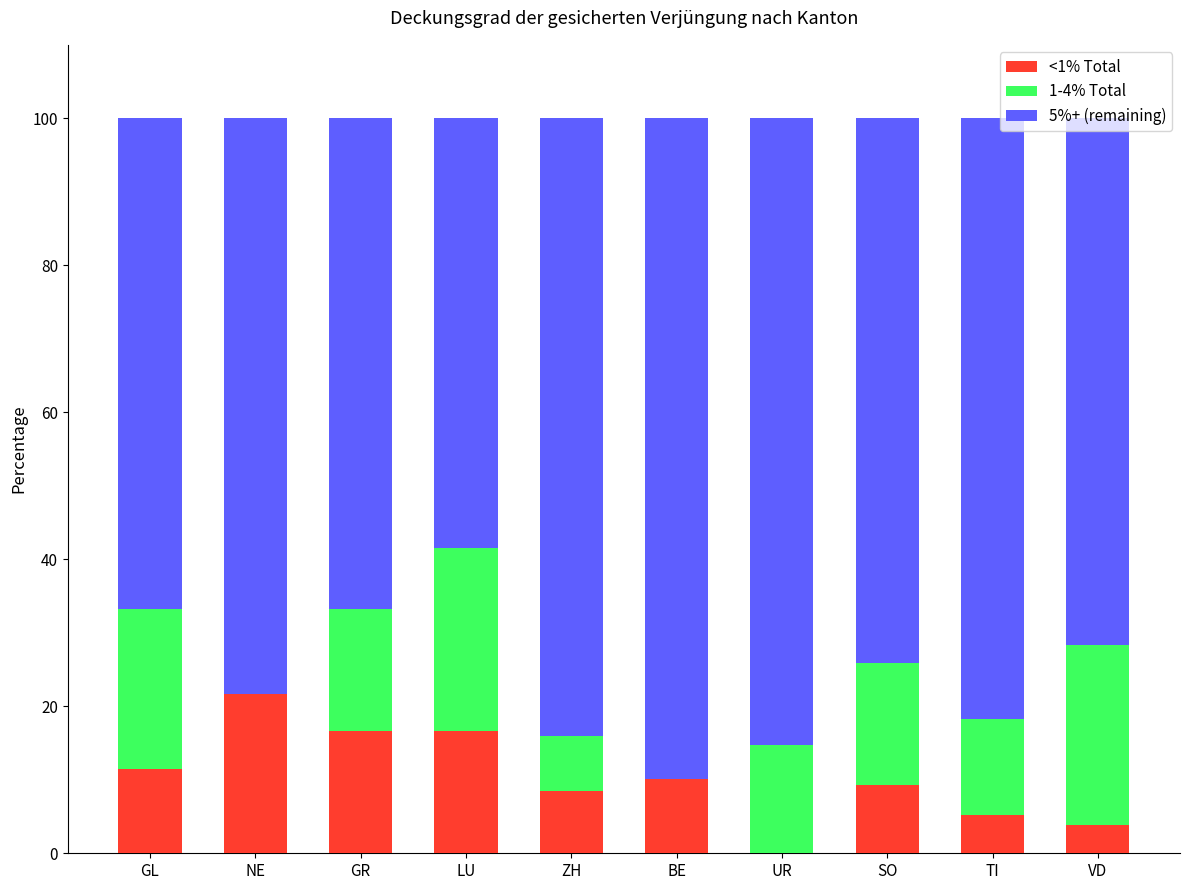

What is the sum of all <1% Total values?

103.4